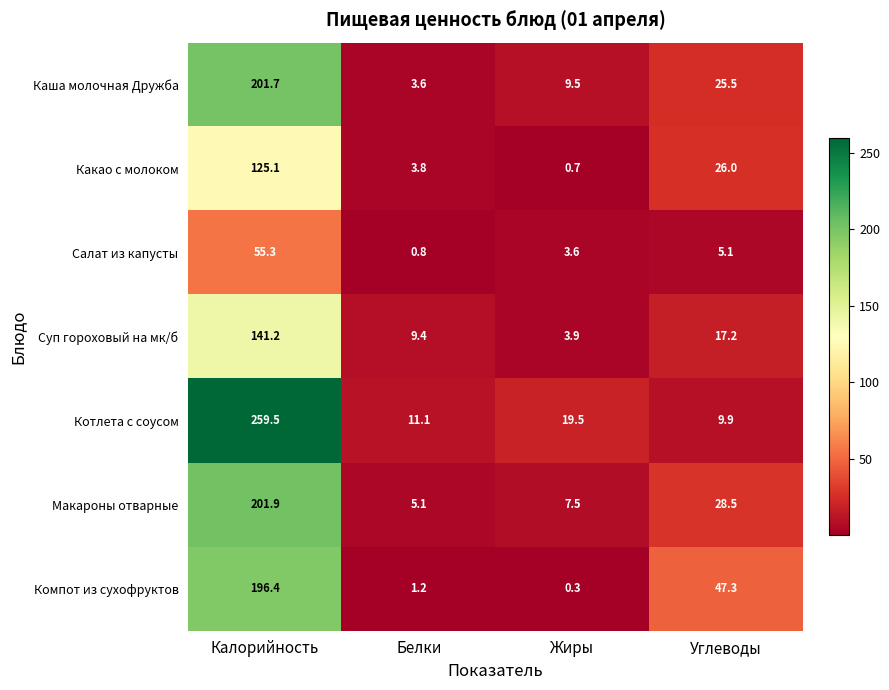

Is the value of Суп гороховый на мк/б at Жиры greater than the value of Котлета с соусом at Углеводы?

No